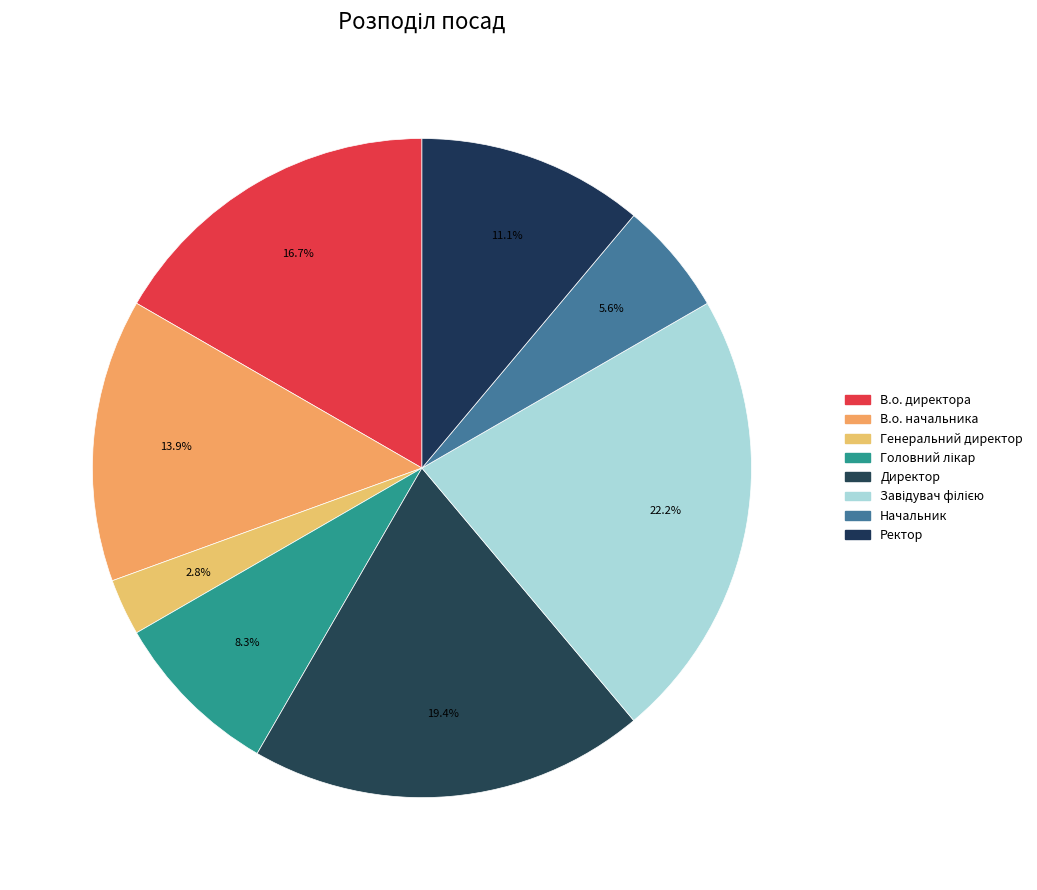

What portion of the pie excludes Генеральний директор?

97.2%